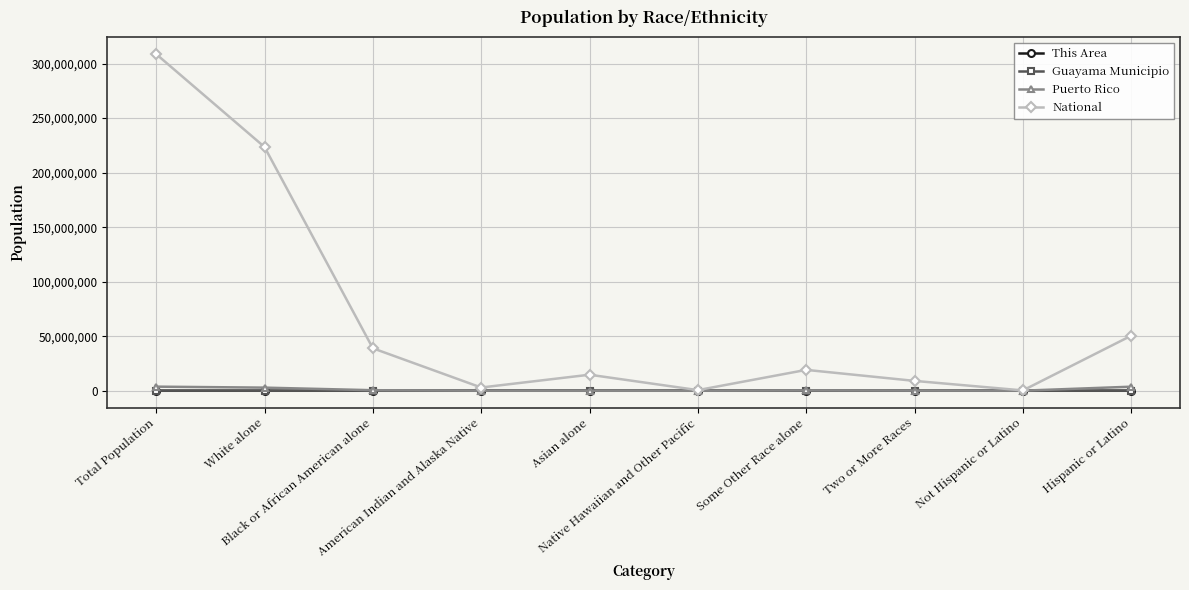

What is the maximum value shown in the chart?

308745538